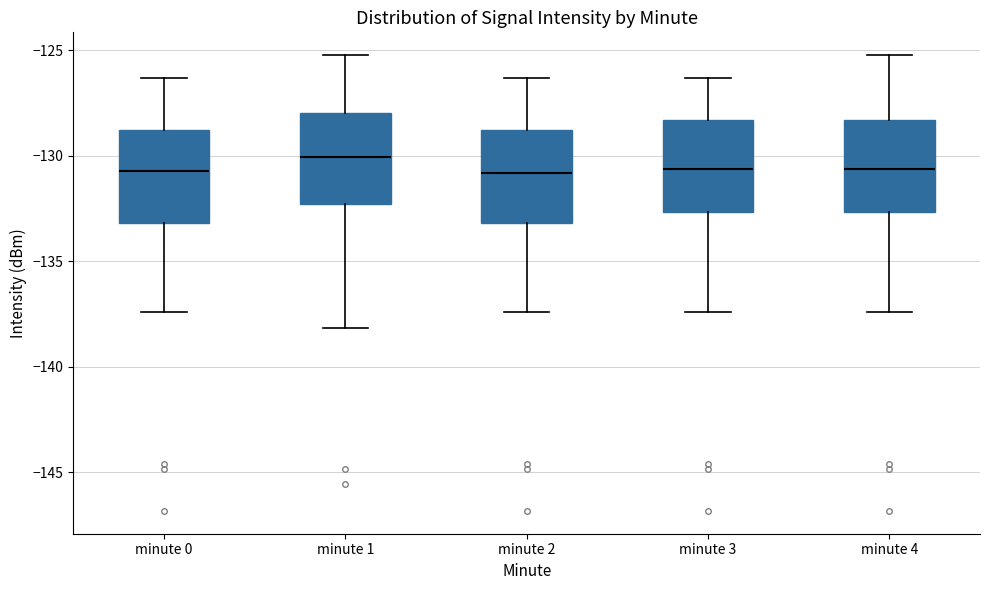

Reading left to right, read every box against the y-axis: the position of its median line, the range the box covers, and the ends of its whiskers. The values are not printed on the chart, so give them approximately, as read against the axis.

minute 0: median -130.5, box -133.0 to -129.0, whiskers -137.5 to -126.5
minute 1: median -130.0, box -132.5 to -128.0, whiskers -138.0 to -125.0
minute 2: median -131.0, box -133.0 to -129.0, whiskers -137.5 to -126.5
minute 3: median -130.5, box -132.5 to -128.5, whiskers -137.5 to -126.5
minute 4: median -130.5, box -132.5 to -128.5, whiskers -137.5 to -125.0